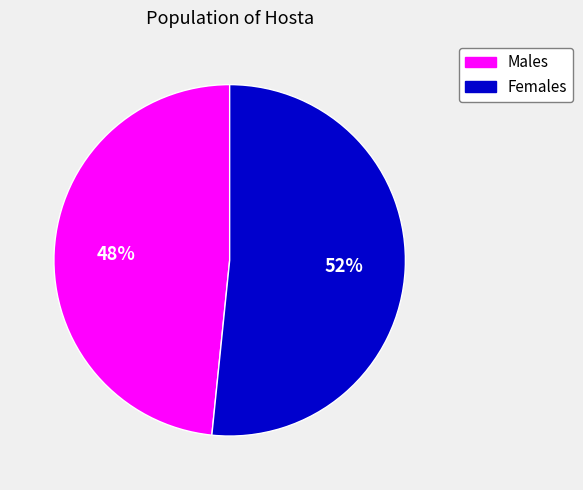

To the nearest percent, what is the average slice percentage?

50%